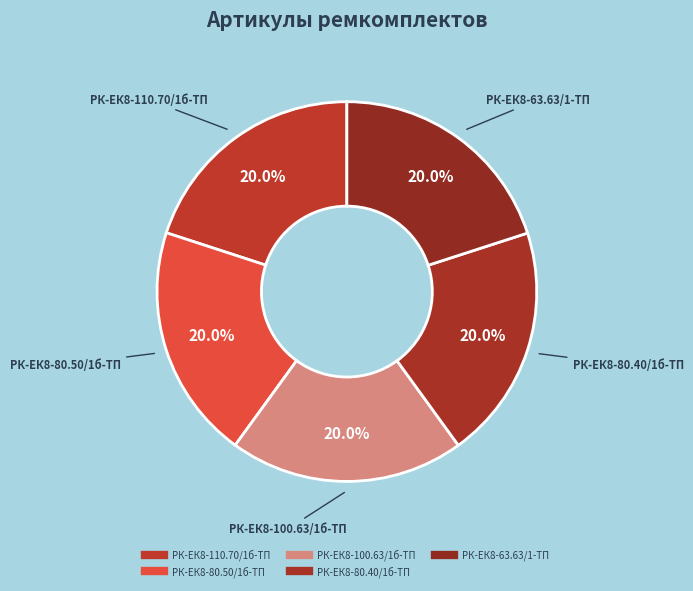

What percentage is the РК-ЕК8-110.70/1б-ТП slice, to the nearest percent?

20%